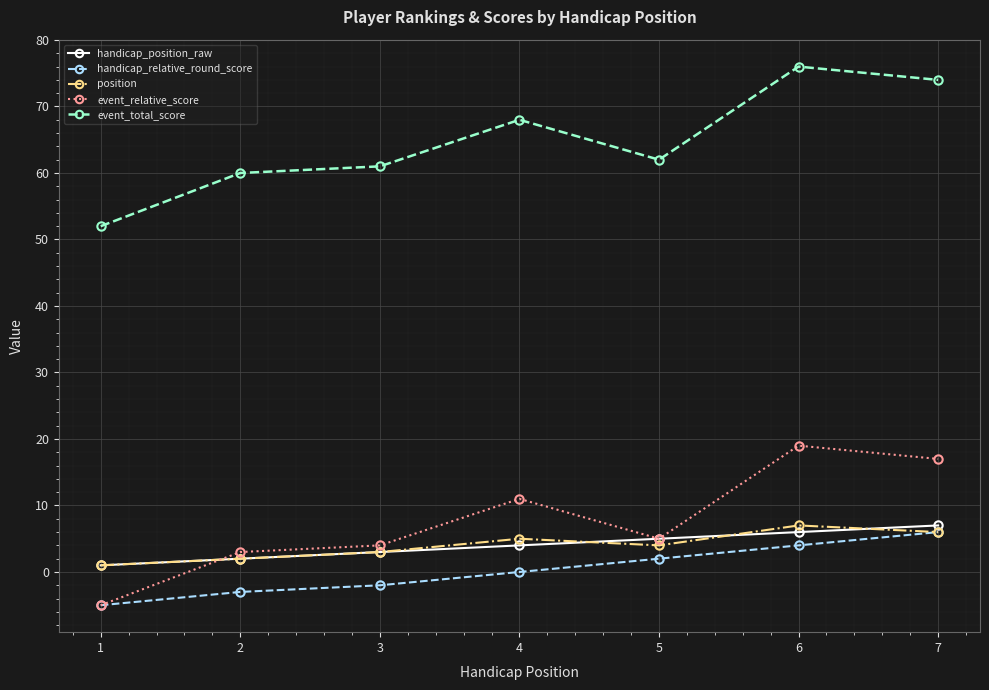

What is the minimum value for event_relative_score?

-5